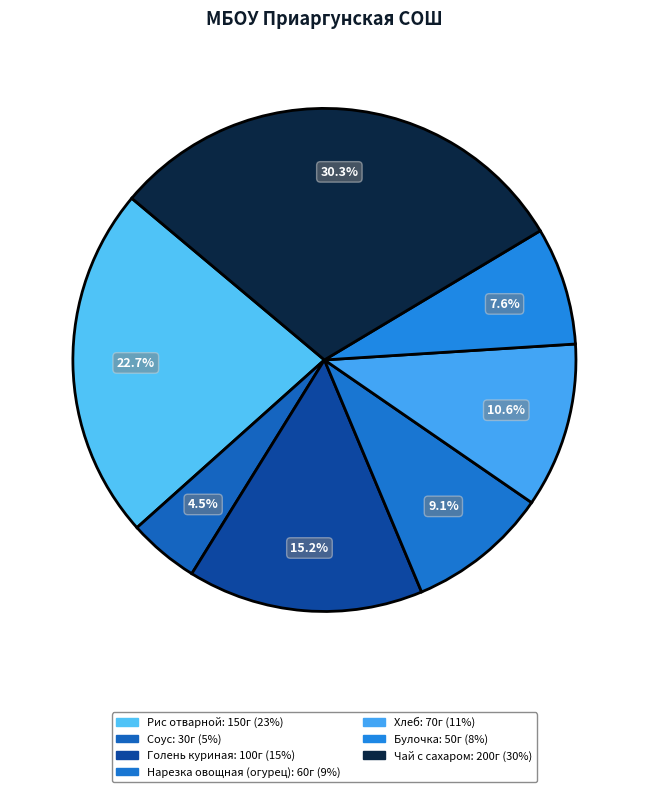

Is Чай с сахаром the majority of the pie?

No